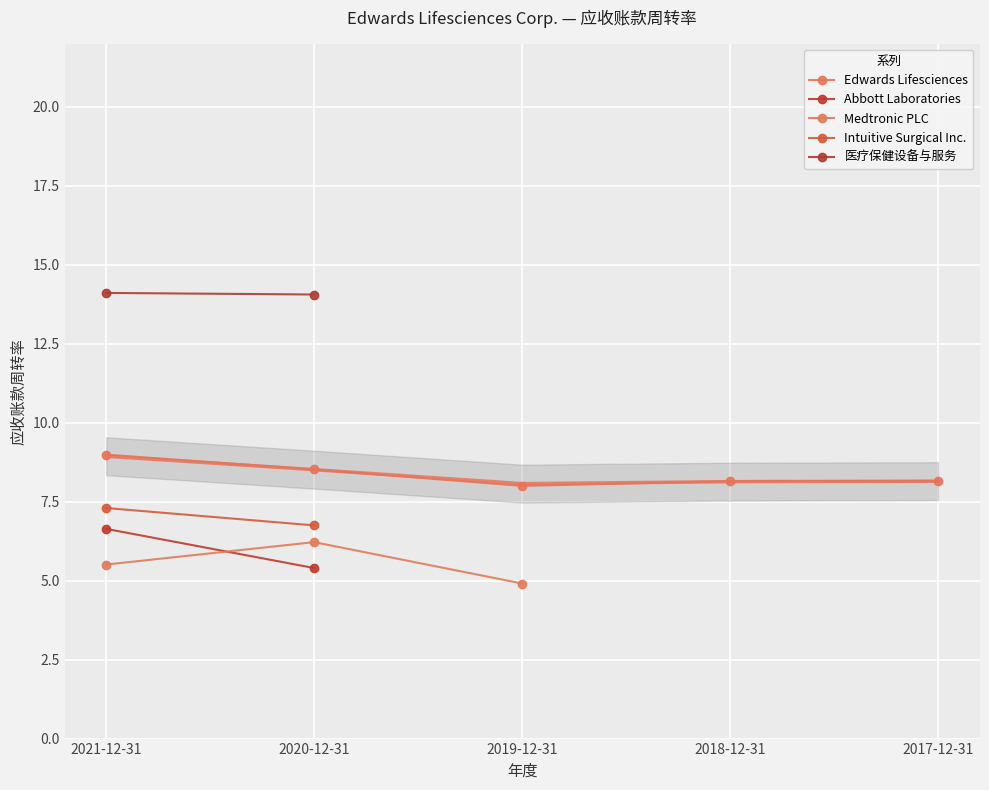

How many positive values does the Medtronic PLC series have?

3